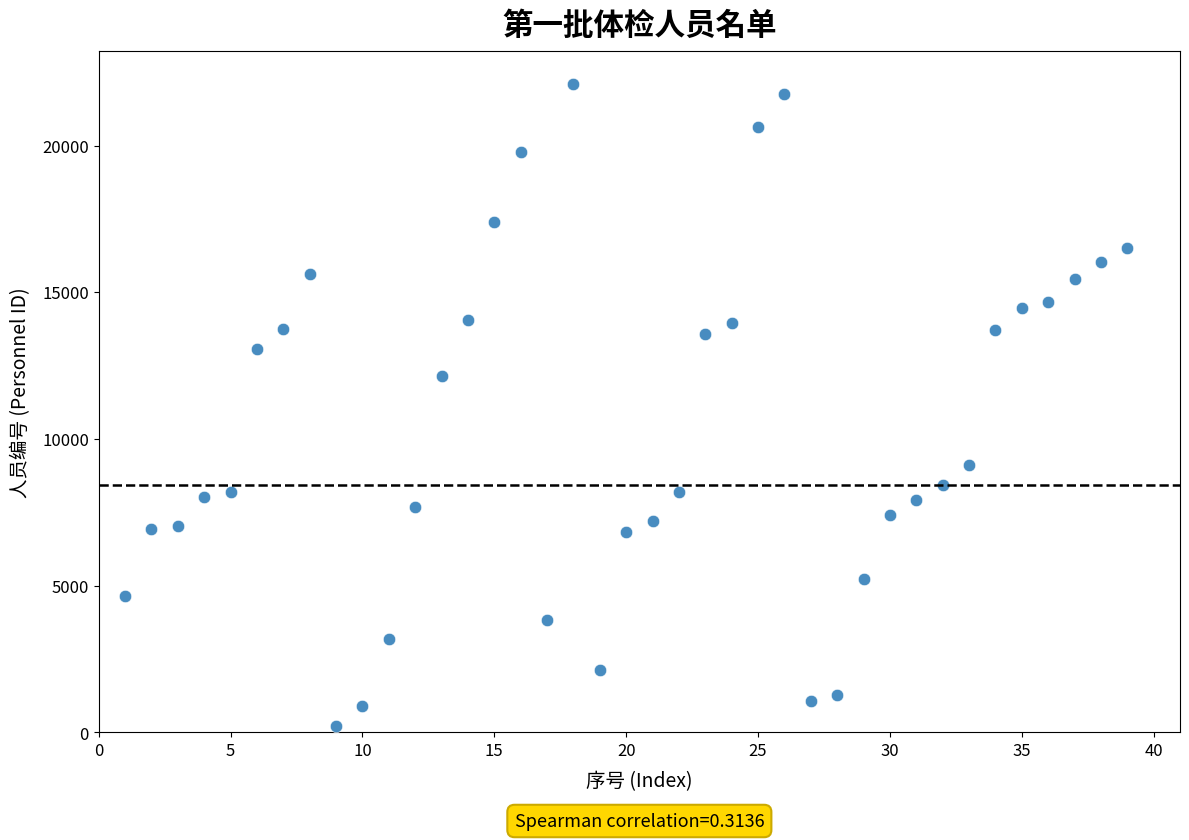

What Y value in the scatter plot is closest to 11173?

12142